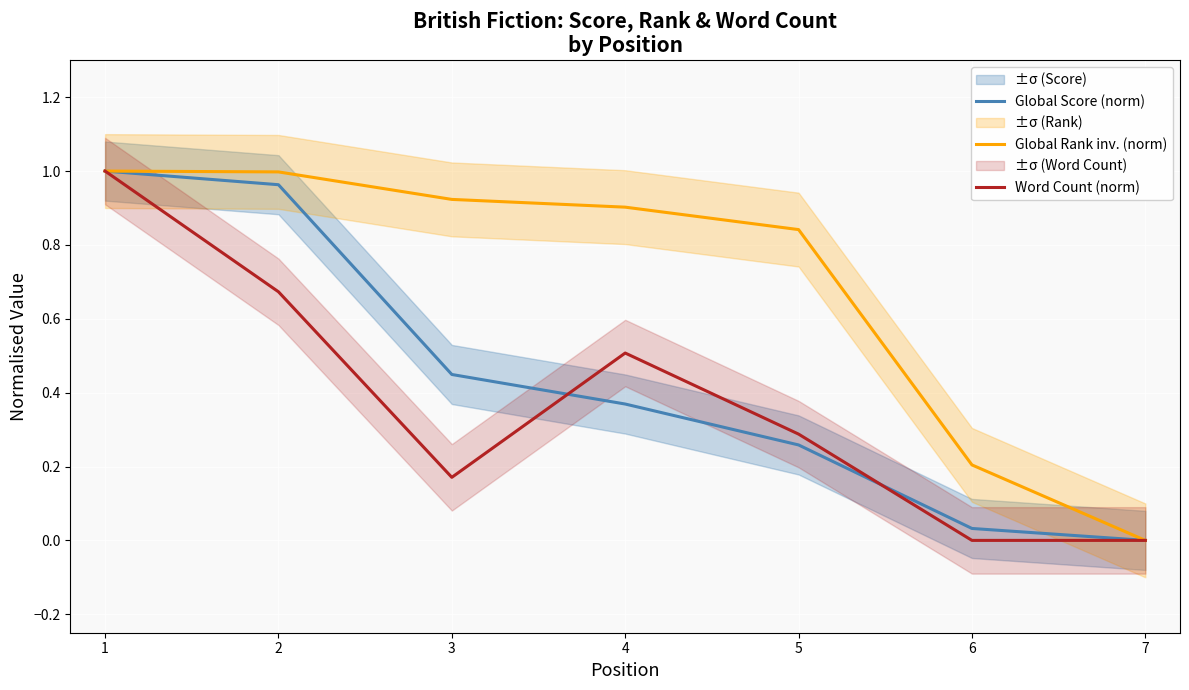

Which series has the largest total across all categories?

Global Rank inv. (norm)